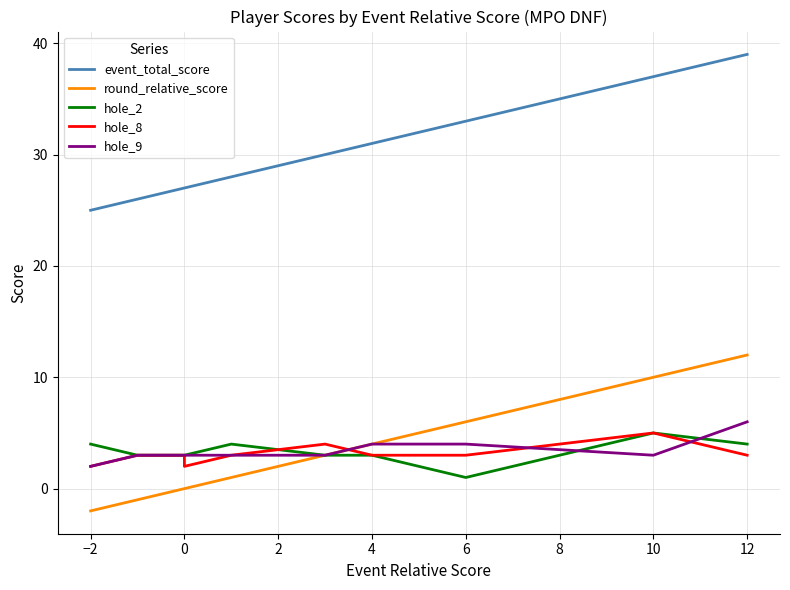

What is the label of the 7th point from the right?

4